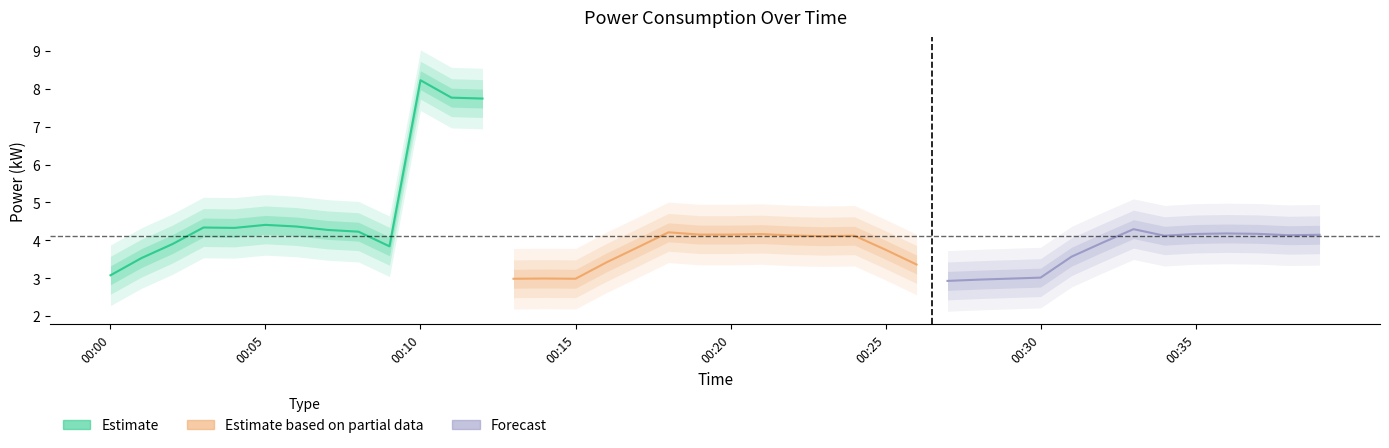

Is it true that the value at 00:22 is 7.4?

False